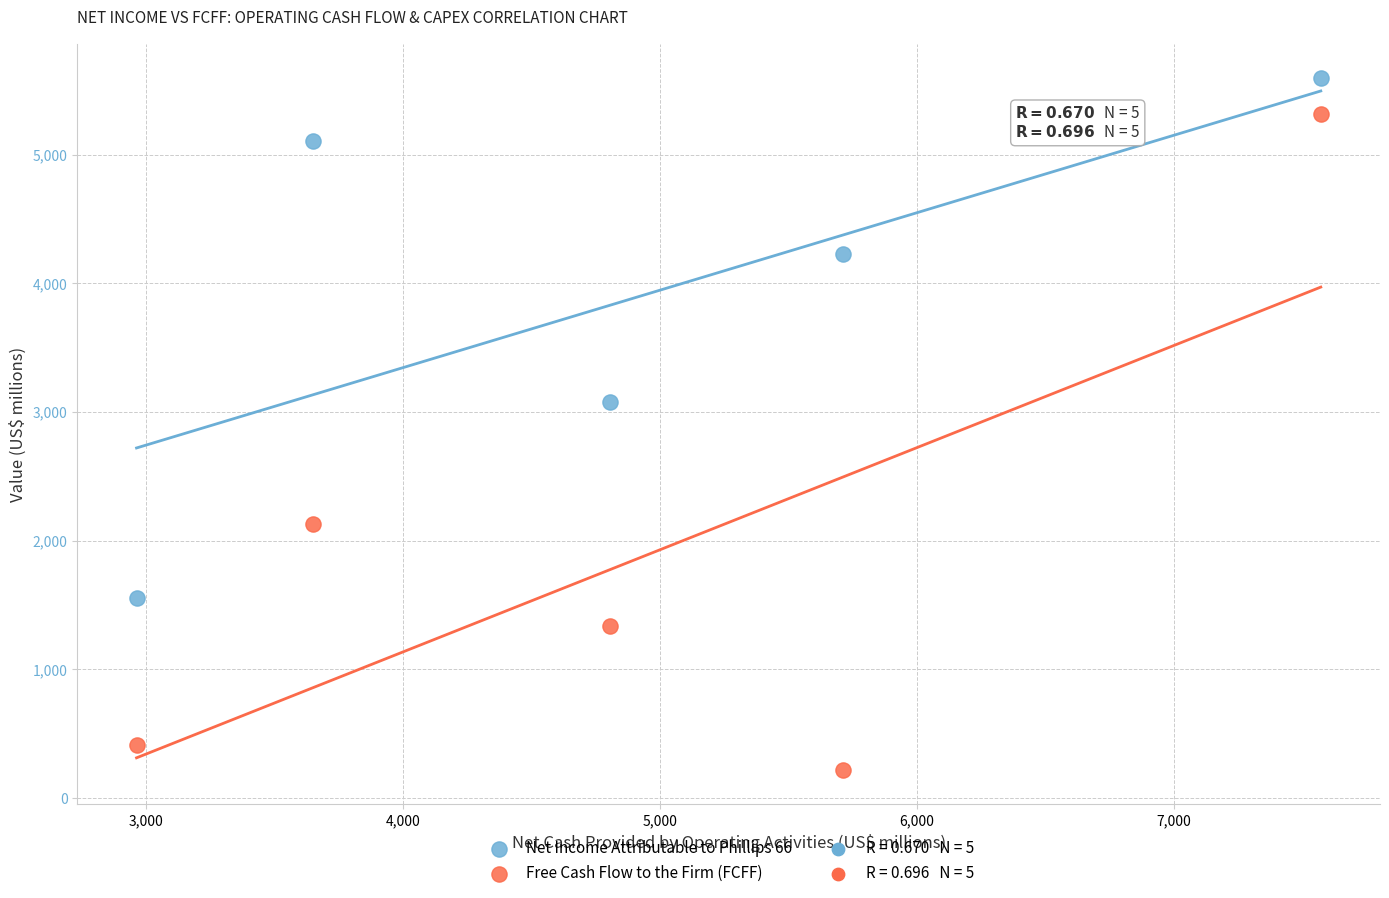

Which series has the largest Y range (max minus min)?

Free Cash Flow to the Firm (FCFF)